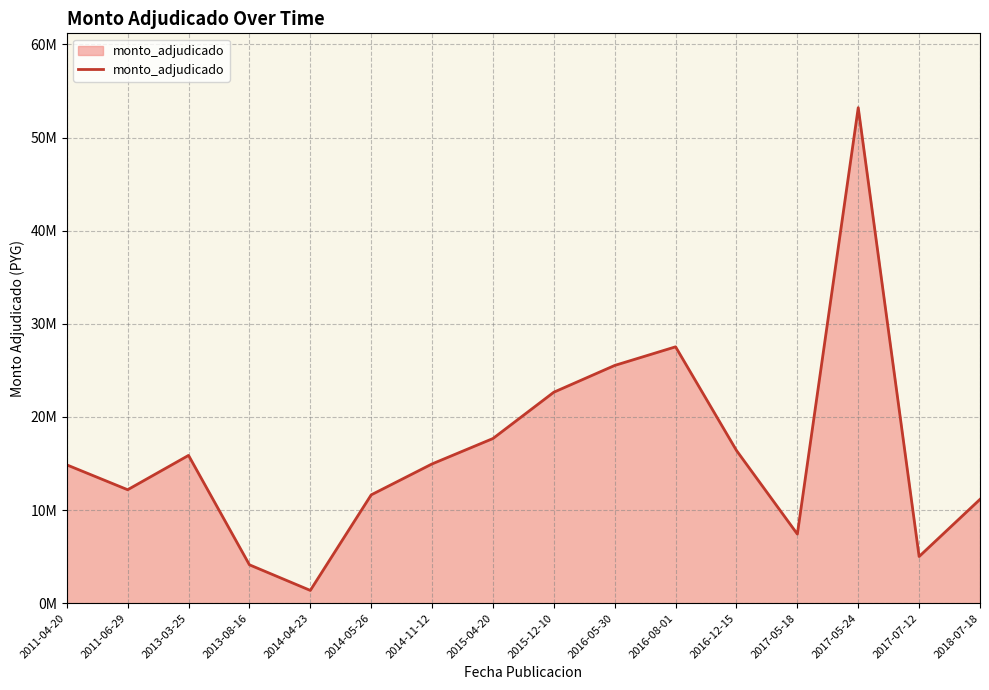

At which label is the value closest to 27292993?

2016-08-01